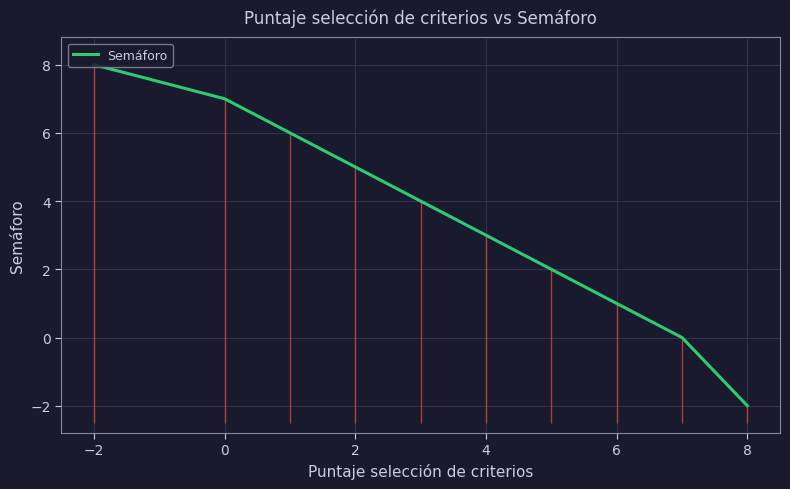

True or false: the data has more than 1 interior local peaks.

False